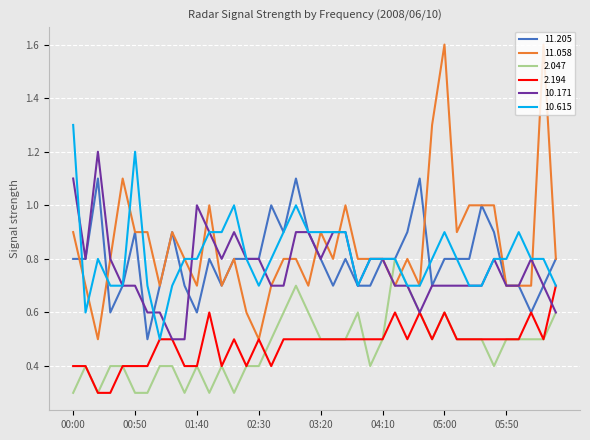

List the series in order of their peak value, highest first.

11.058, 10.615, 10.171, 11.205, 2.047, 2.194